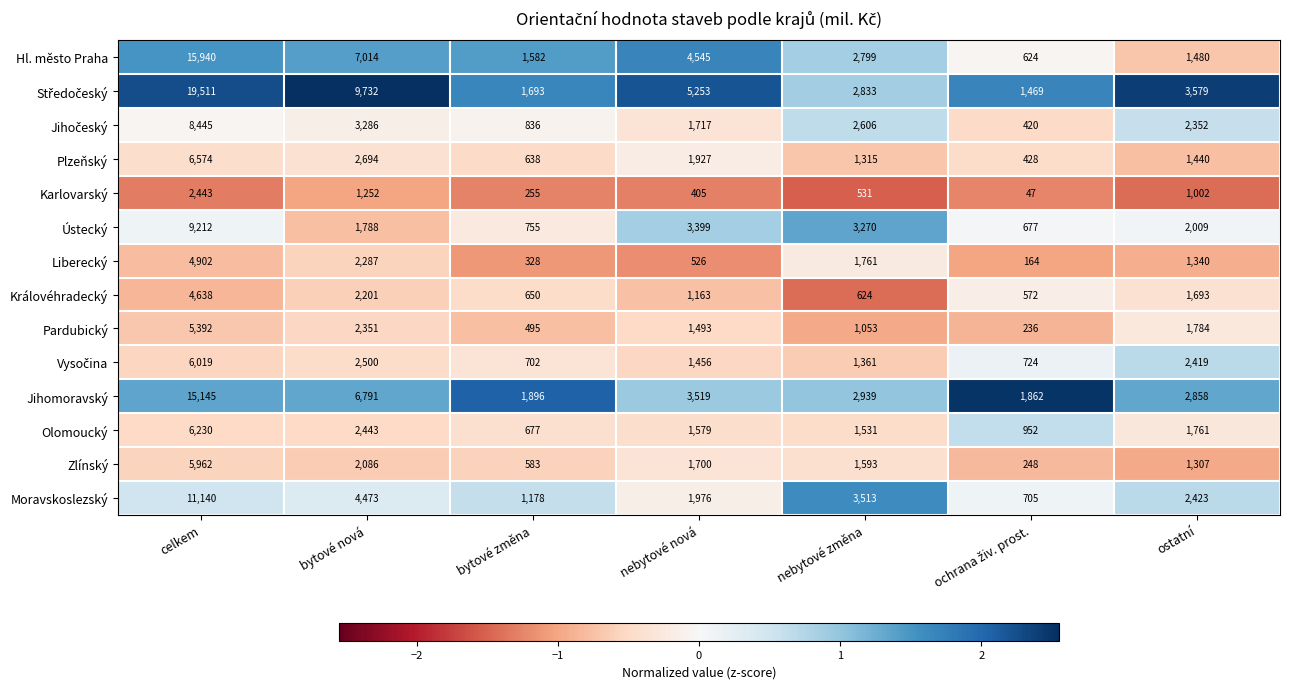

What is the difference between the highest and lowest values at ostatní?

2577